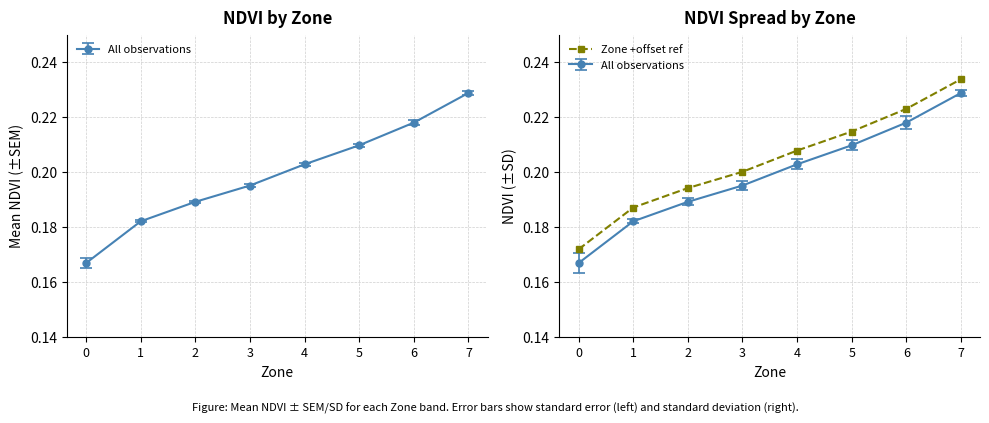

Reading right to left, what are all the values shown in this chart?

7=0.2	6=0.2	5=0.2	4=0.2	3=0.2	2=0.2	1=0.2	0=0.2